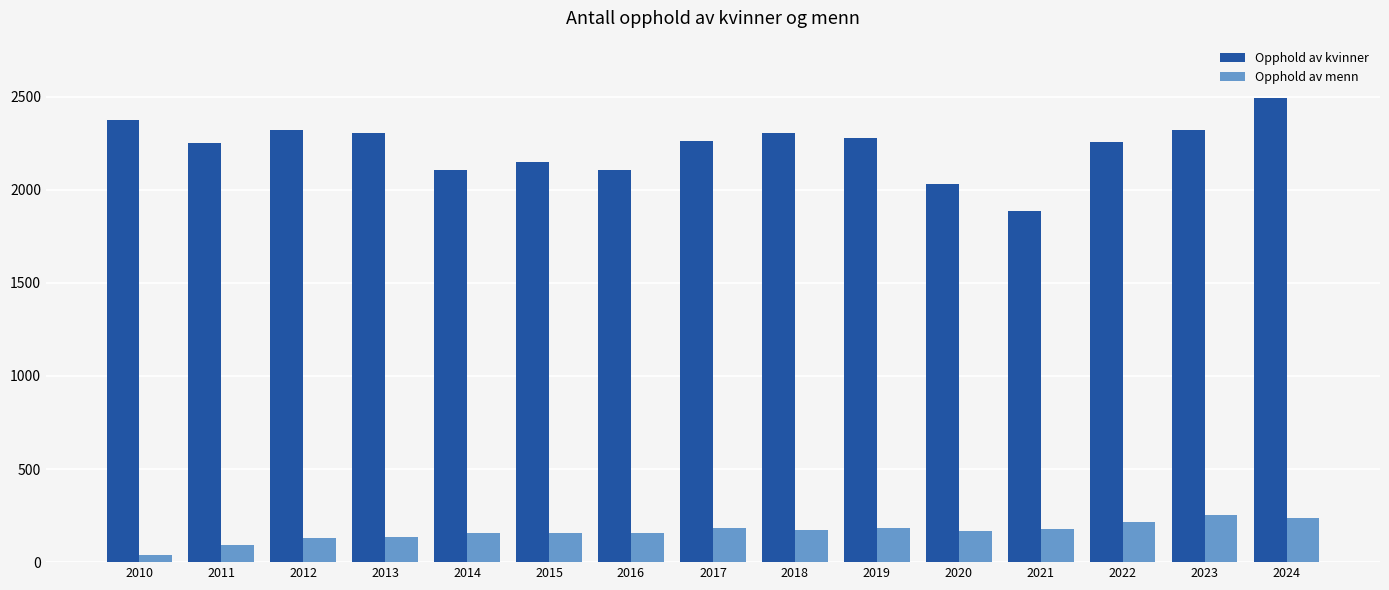

At which label does Opphold av kvinner reach its peak?

2024